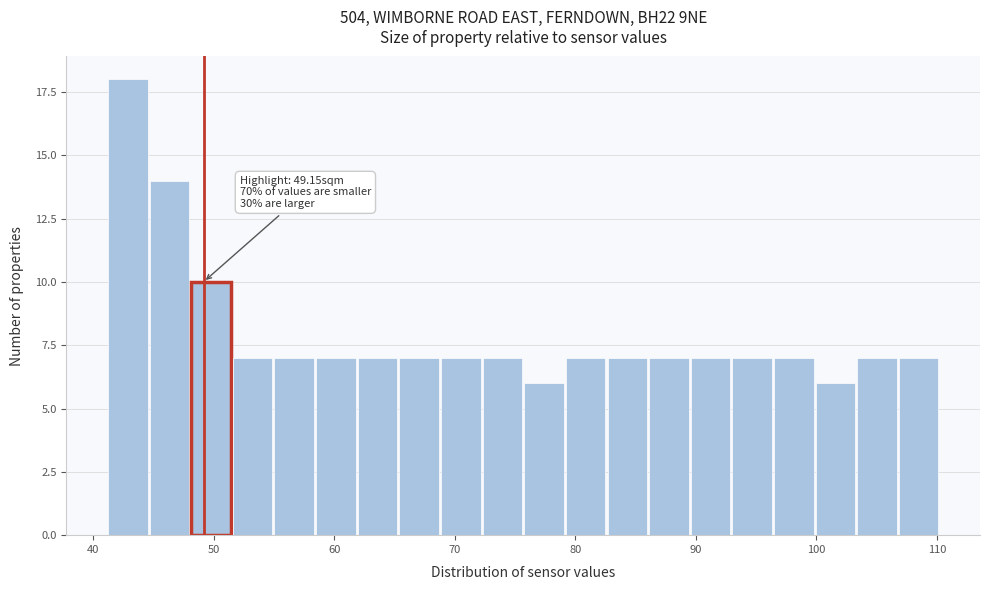

Around what value on the x-axis is the tallest bar? Give the approximate position of its centre, as read against the axis.

43